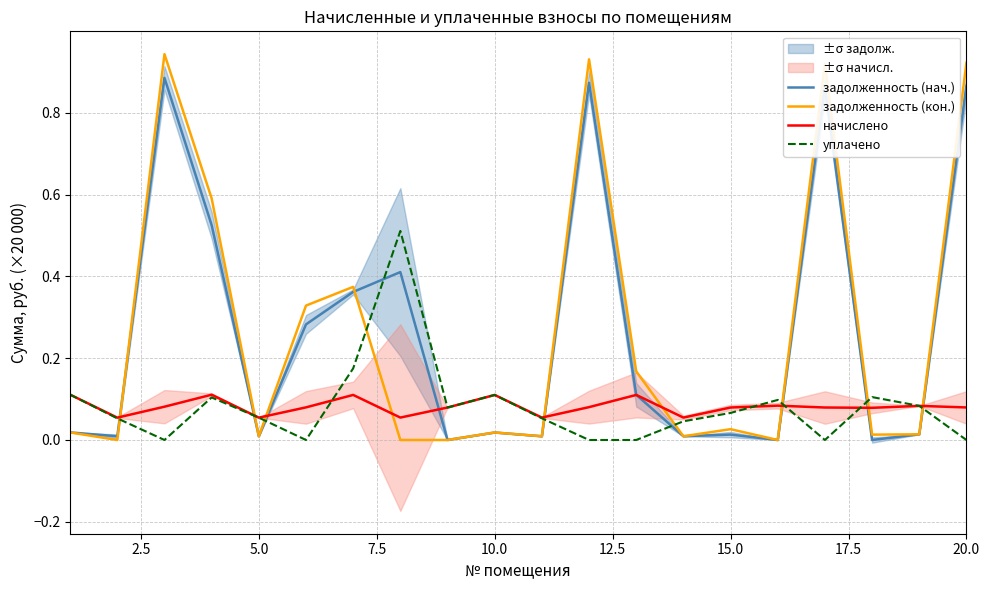

What is the sum of all начислено values?

1.6